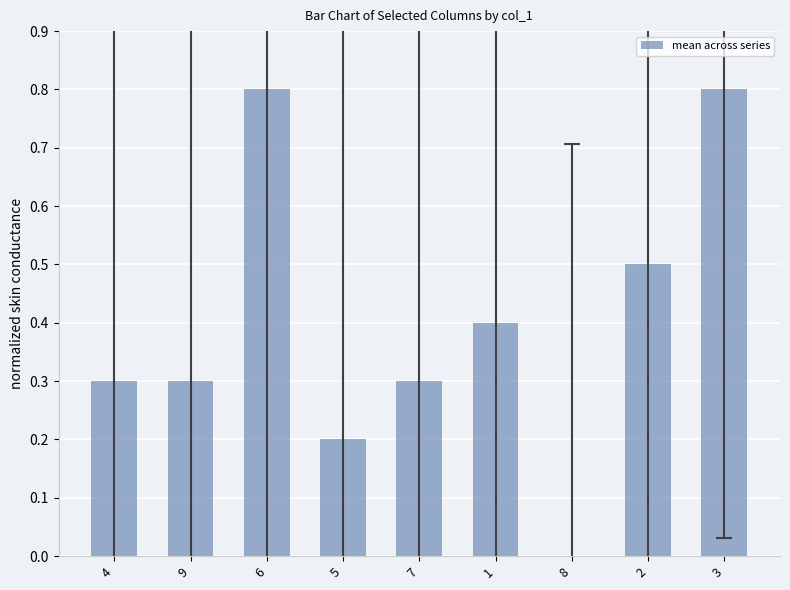

True or false: the data shows 0.1 at 5.

False